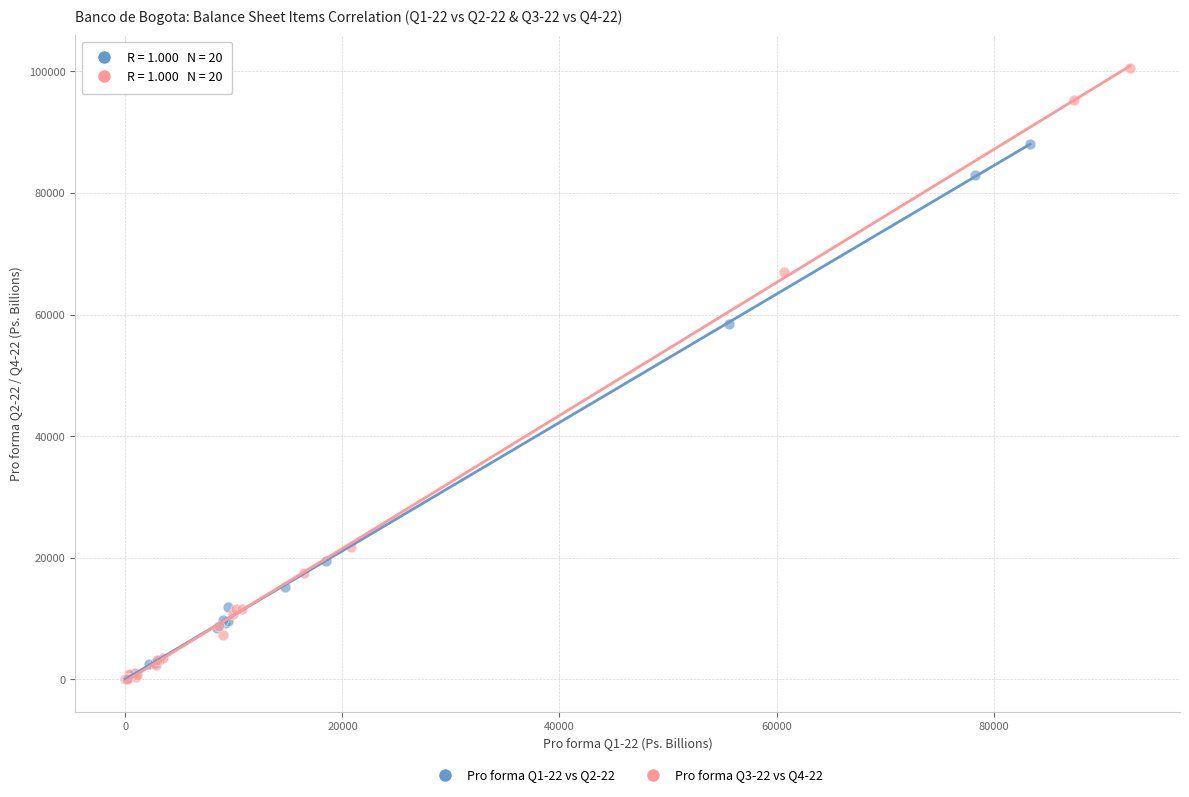

Which series has the largest Y range (max minus min)?

Pro forma Q3-22 vs Q4-22